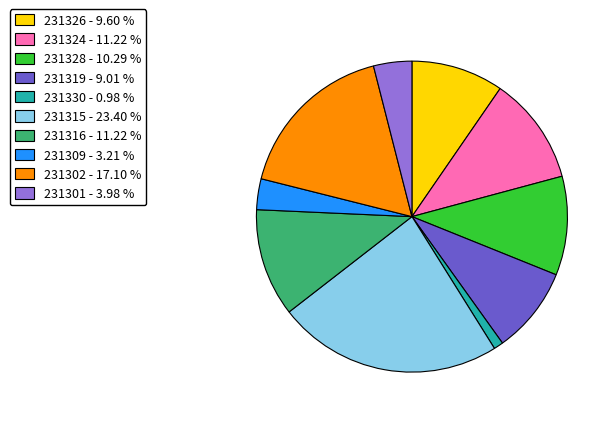

Between 231324 - 11.22 % and 231302 - 17.10 %, which is larger?

231302 - 17.10 %